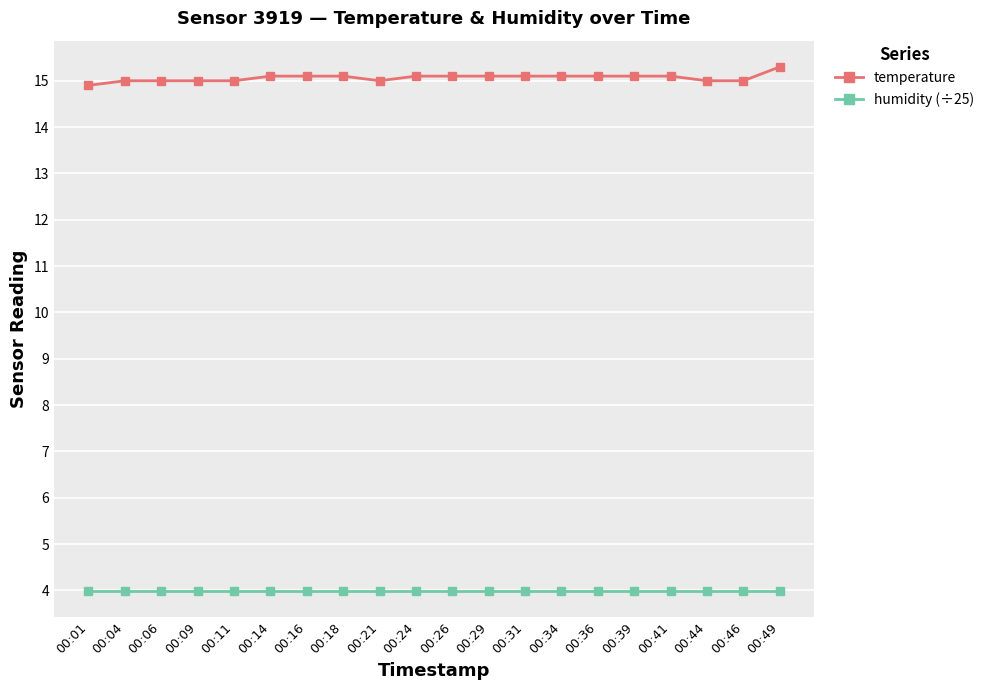

List the series in order of their overall mean, lowest first.

humidity (÷25), temperature